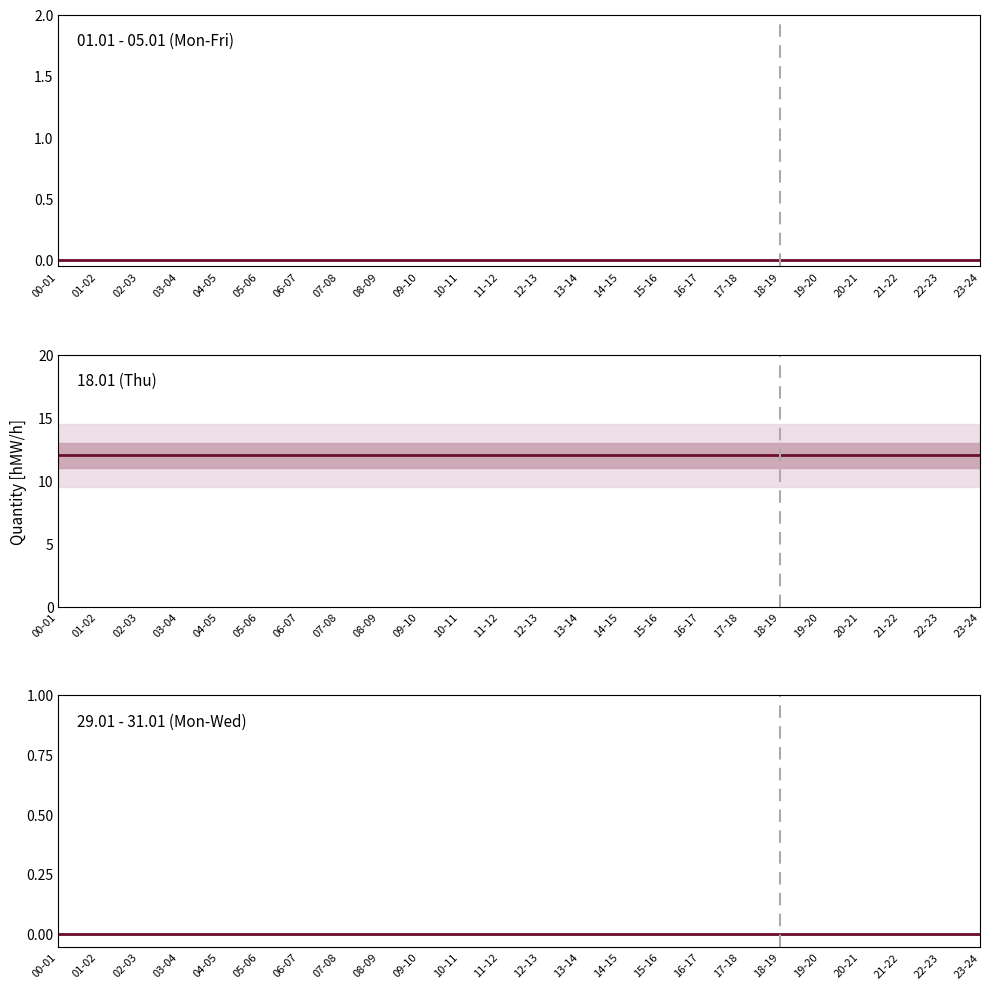

What is the total value across all series at 16-17?

12